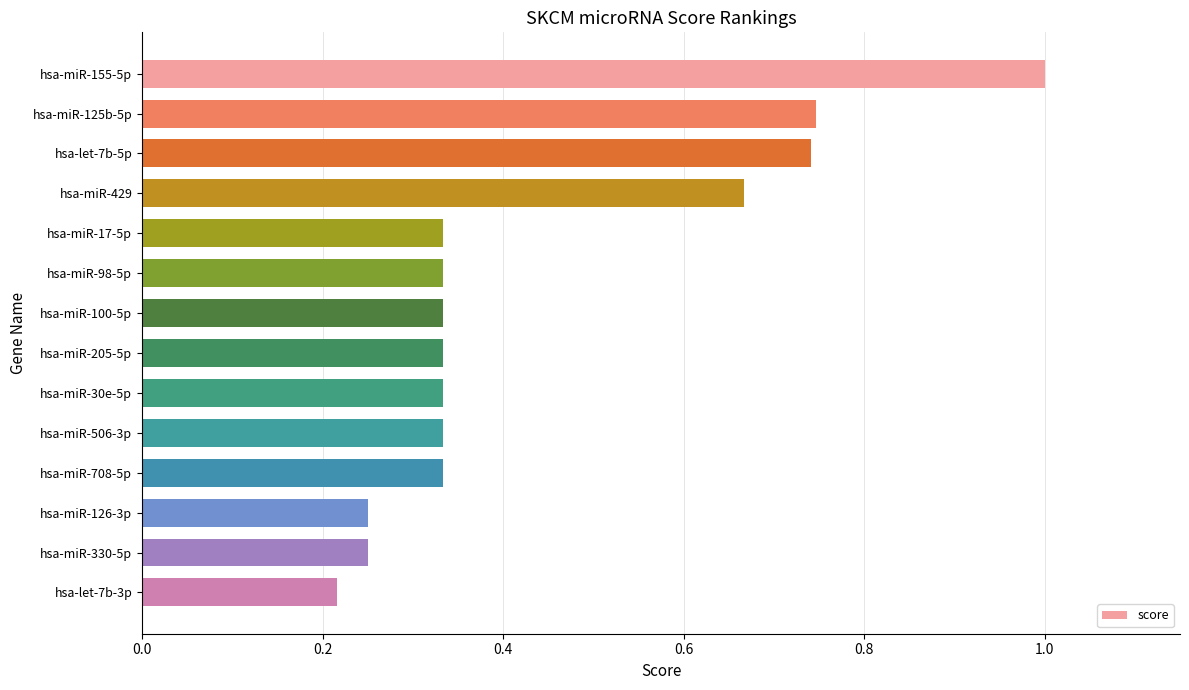

What is the average value?

0.4